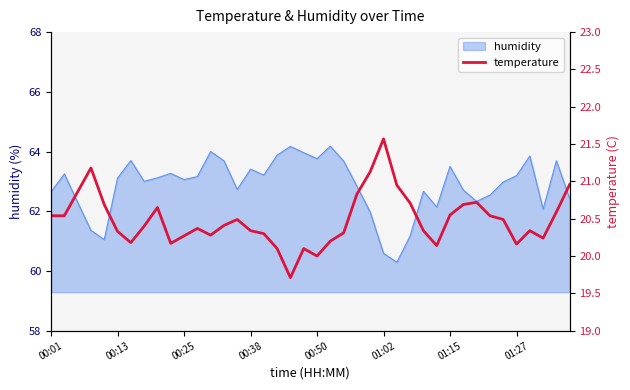

The value of humidity at 01:27 is 63.2. True or false?

True